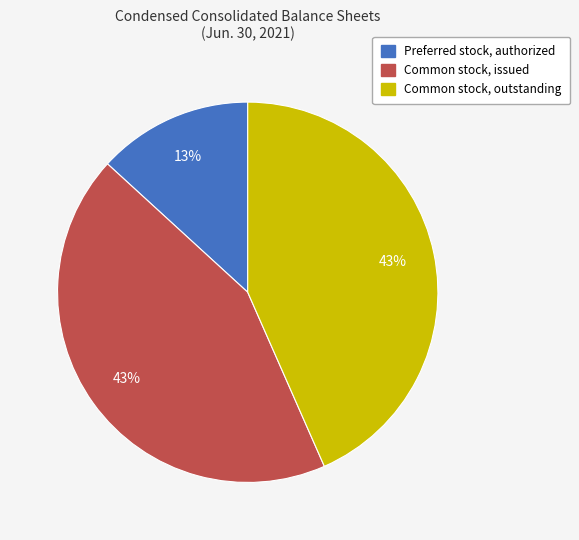

To the nearest percent, what portion does Common stock, issued represent?

43%